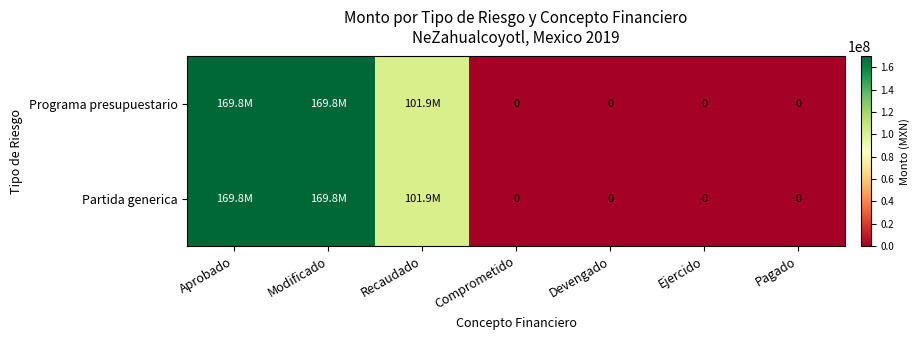

How many positive values does the Programa presupuestario series have?

3